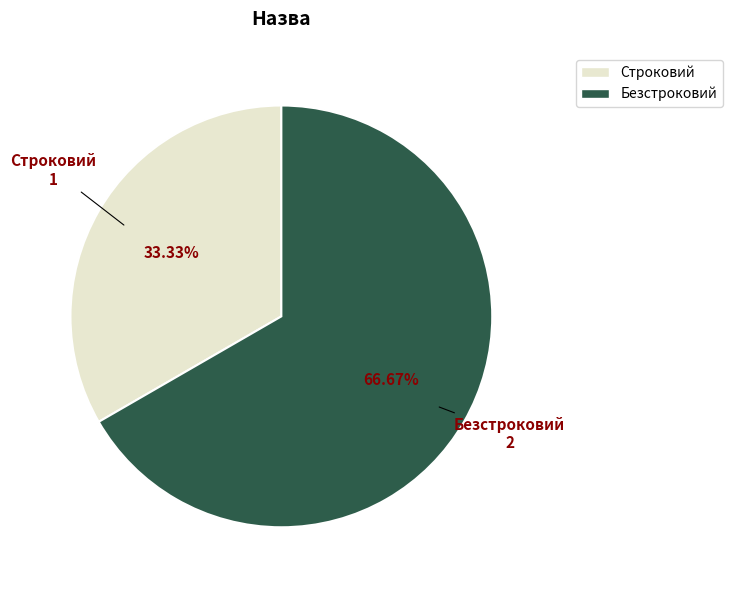

What percentage is the Строковий slice, to the nearest percent?

33%